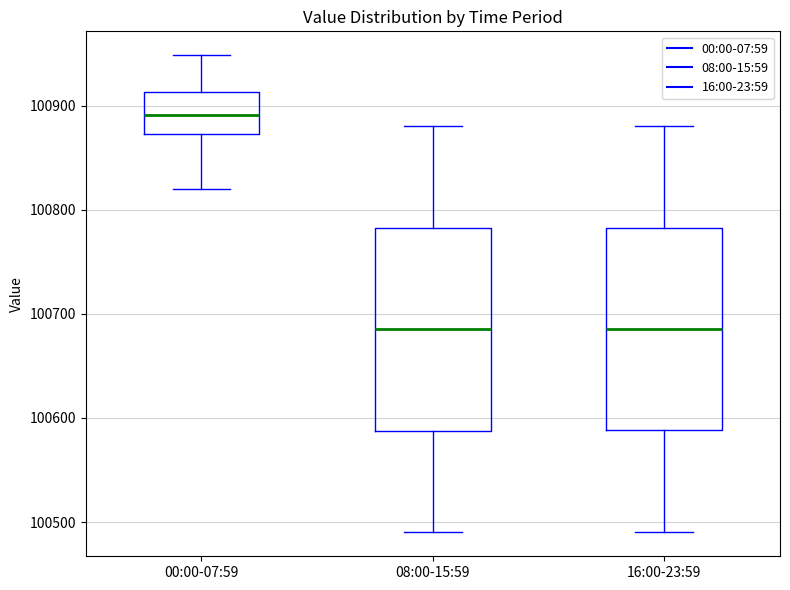

Which box's median line is the highest?

00:00-07:59